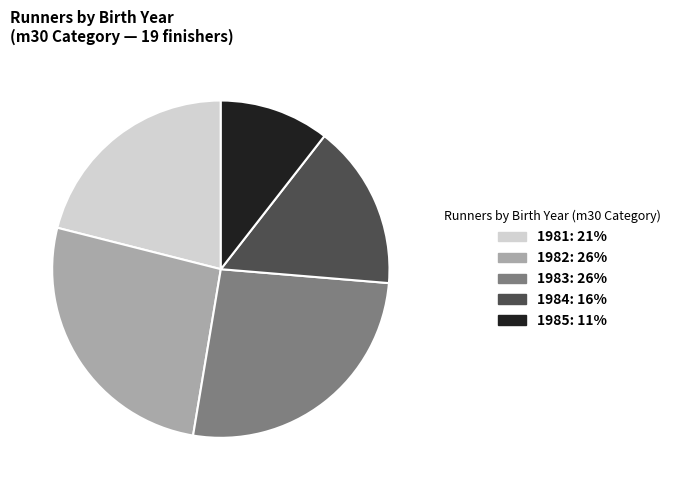

How many slices are in this pie chart?

5